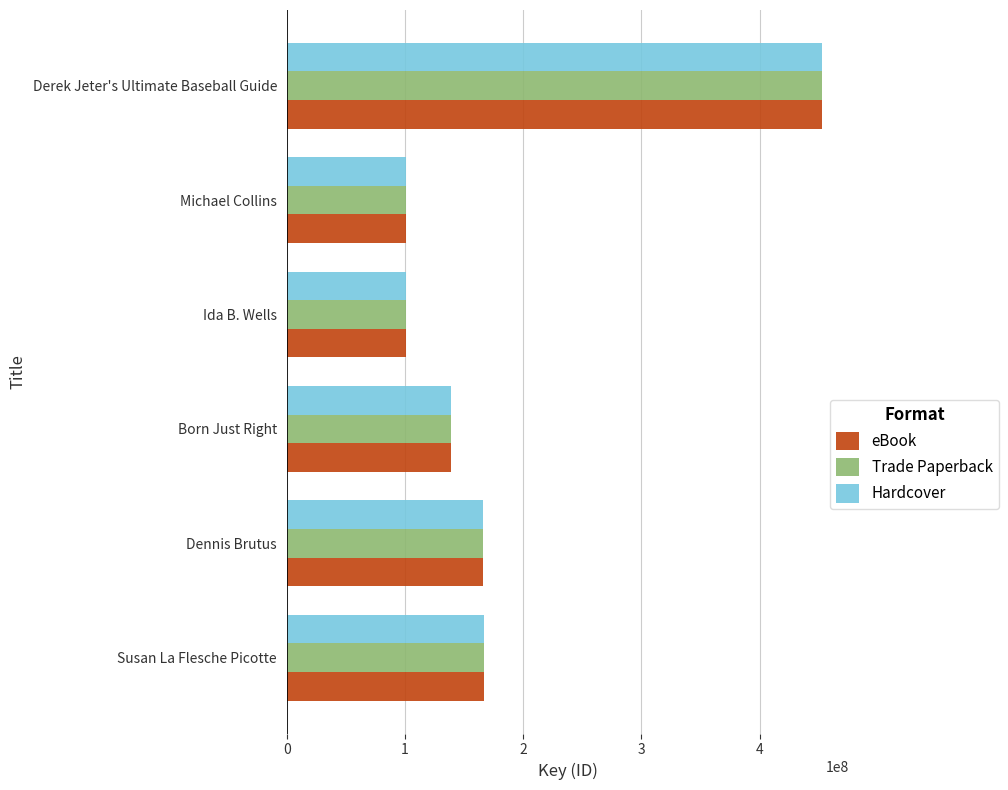

What is the sum of all Trade Paperback values?

1126323427